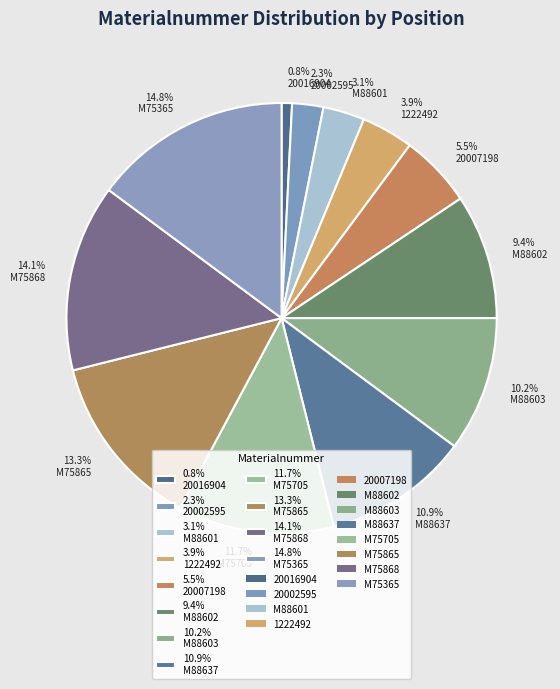

Does any single category account for the majority?

No